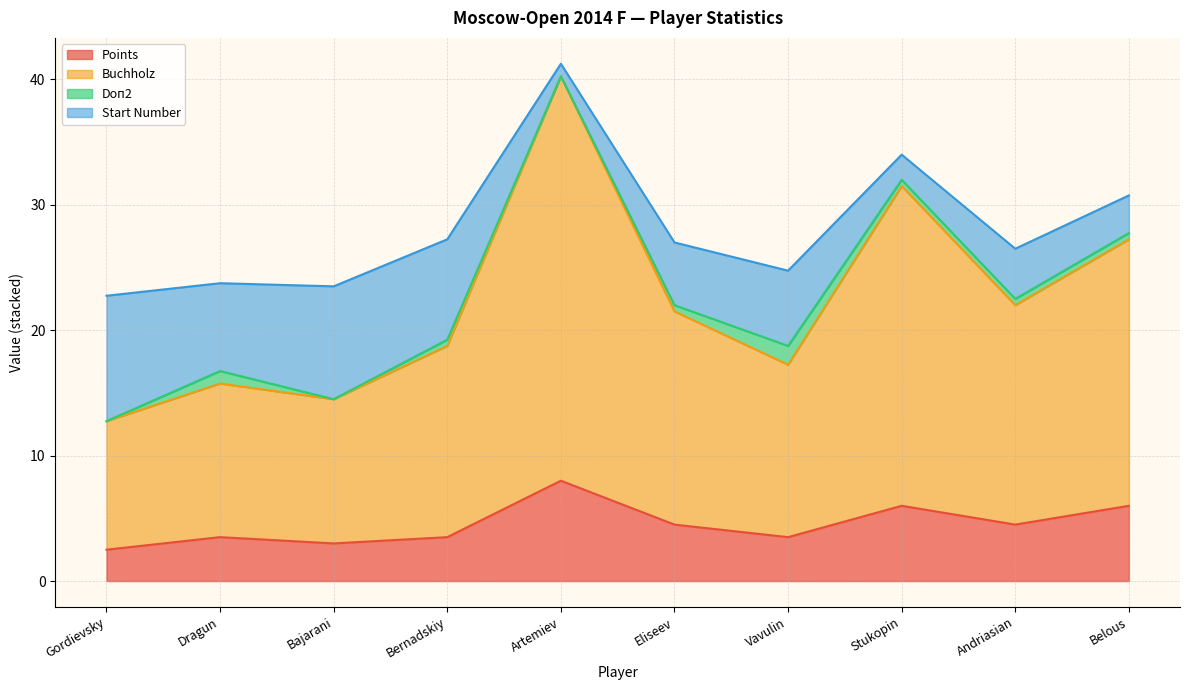

Which series has the largest range (max minus min)?

Buchholz